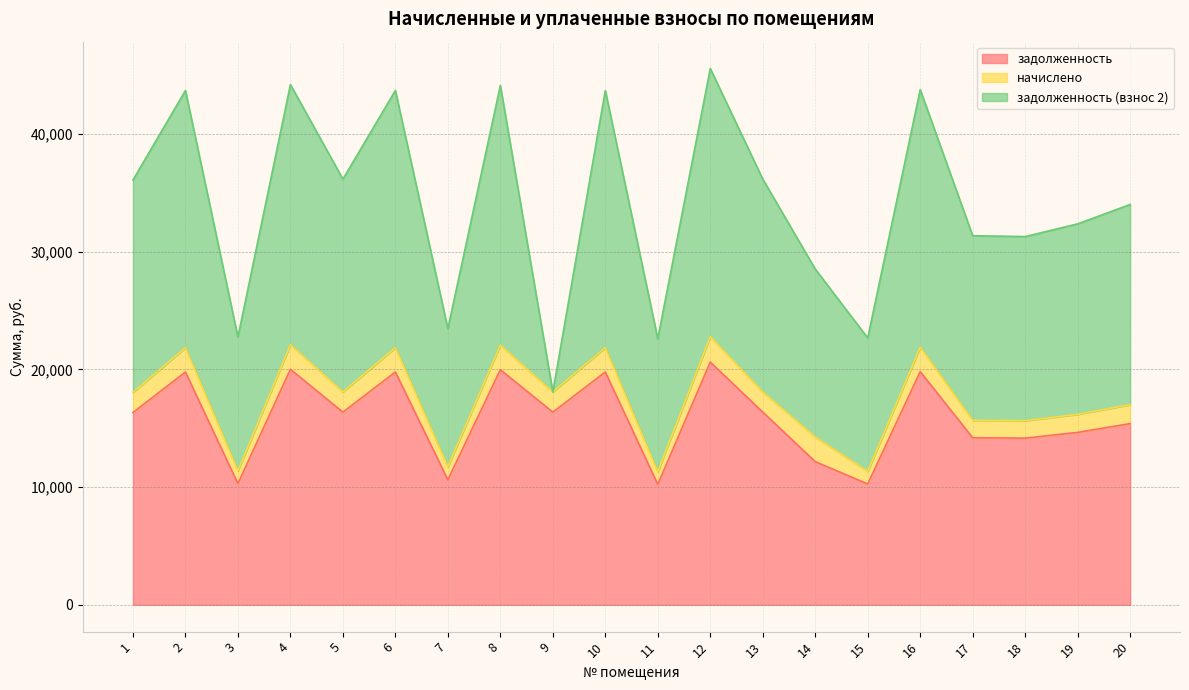

Rank the series at 13 from highest to lowest value.

задолженность (взнос 2), задолженность, начислено